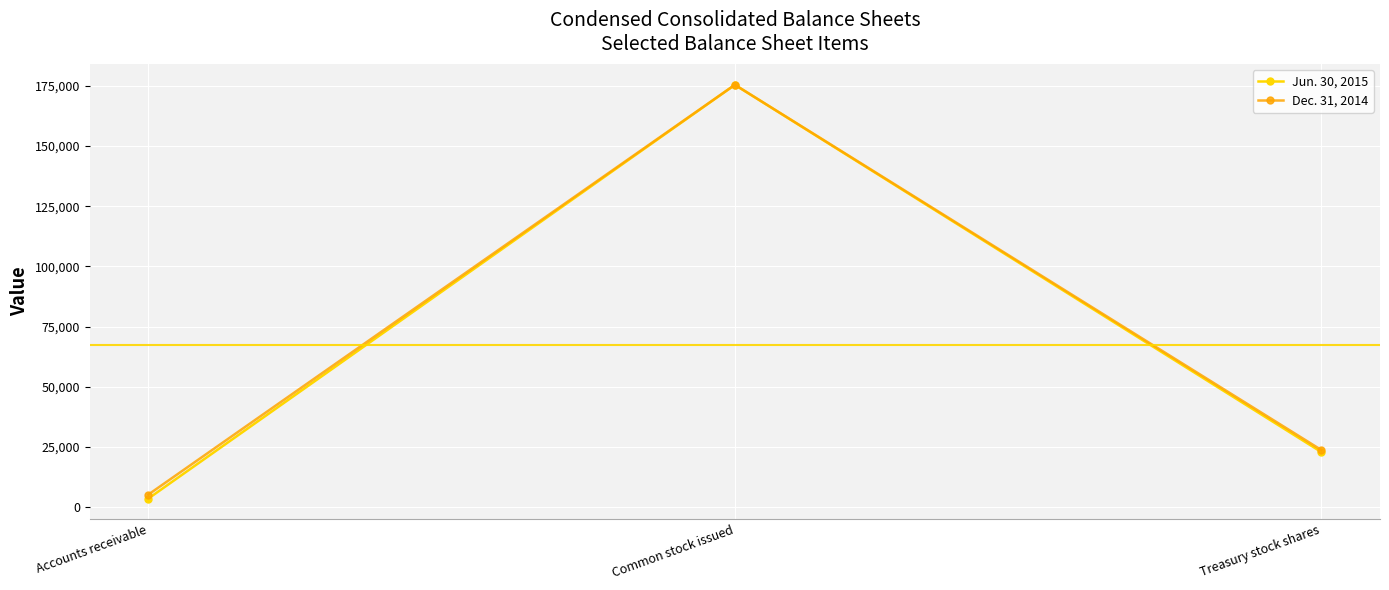

What is the total value across all series at Treasury stock shares?

46731